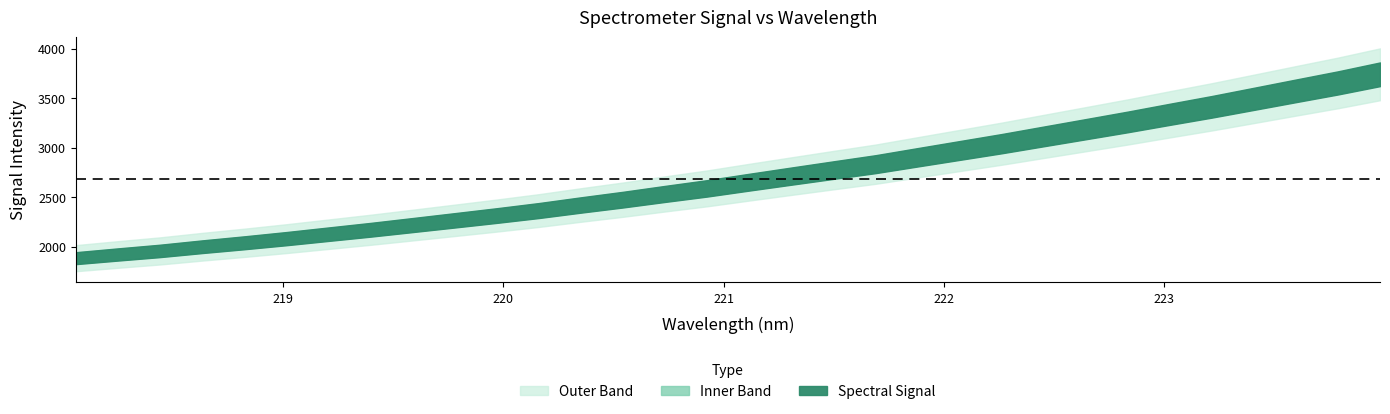

List the labels in order of value, largest first.

223.9802, 223.7895, 223.5987, 223.408, 223.2172, 223.0264, 222.8355, 222.6447, 222.4538, 222.263, 222.0721, 221.8812, 221.6902, 221.4993, 221.3083, 221.1174, 220.9264, 220.7354, 220.5444, 220.3533, 220.1623, 219.9712, 219.7801, 219.589, 219.3979, 219.2067, 219.0156, 218.8244, 218.6332, 218.442, 218.2508, 218.0596